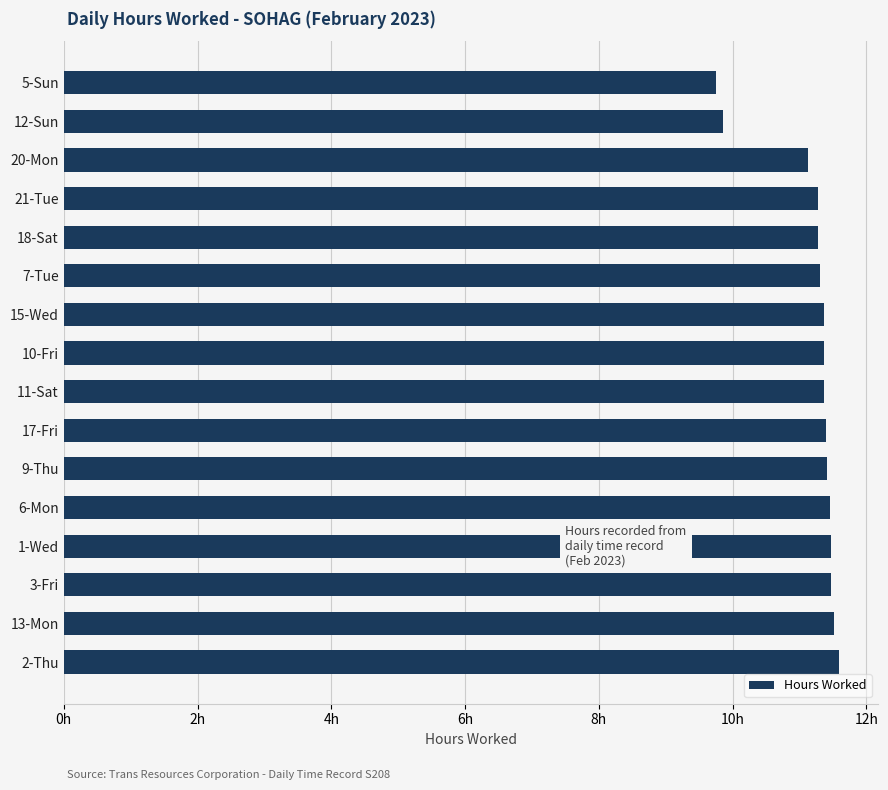

Does the chart contain any negative values?

No